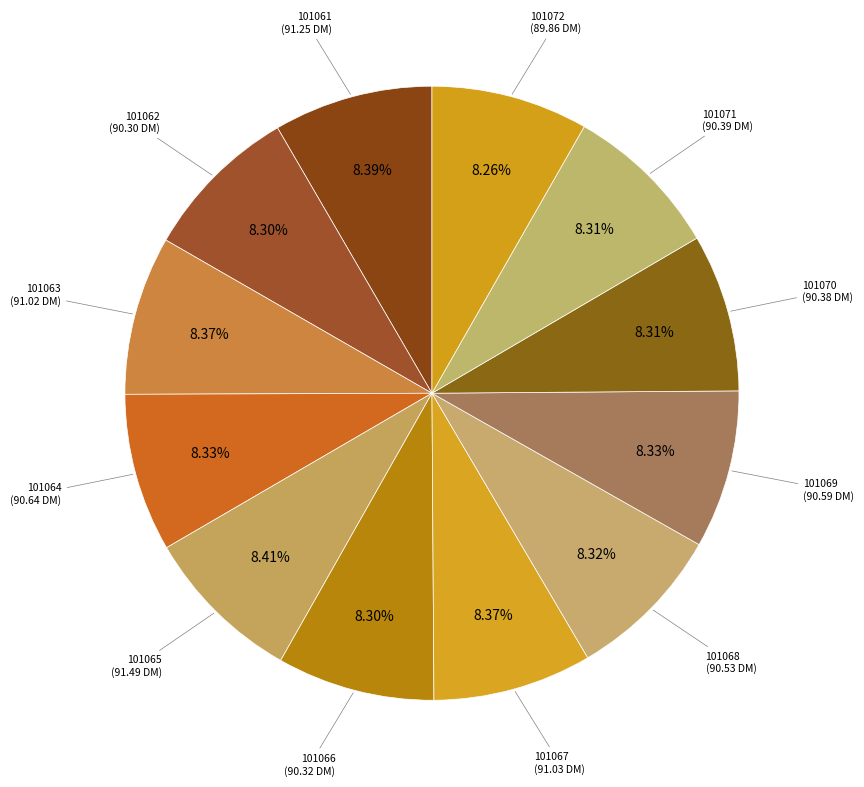

Count the number of slices in the pie.

12